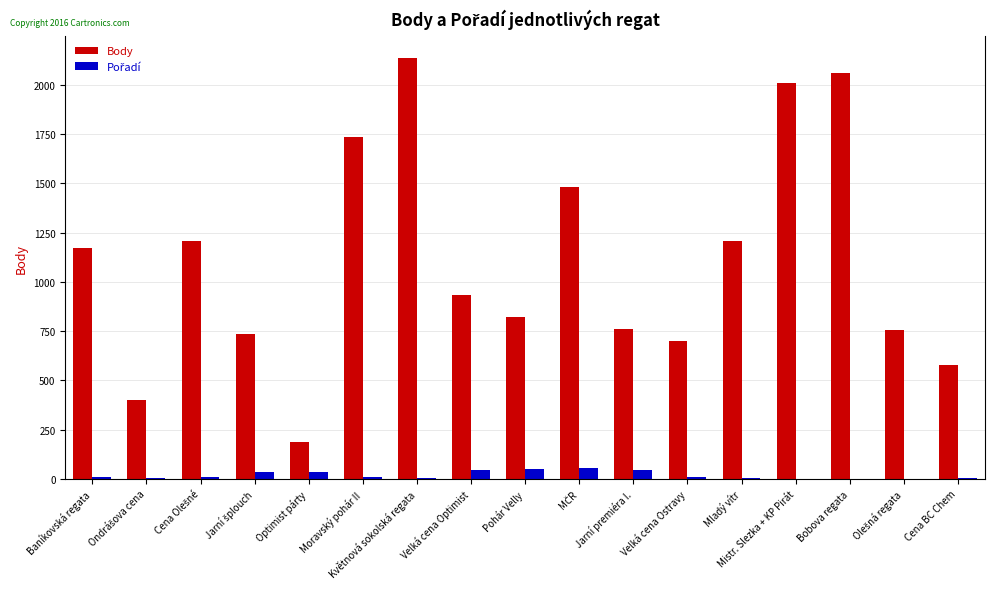

How many categories are shown in the chart?

17